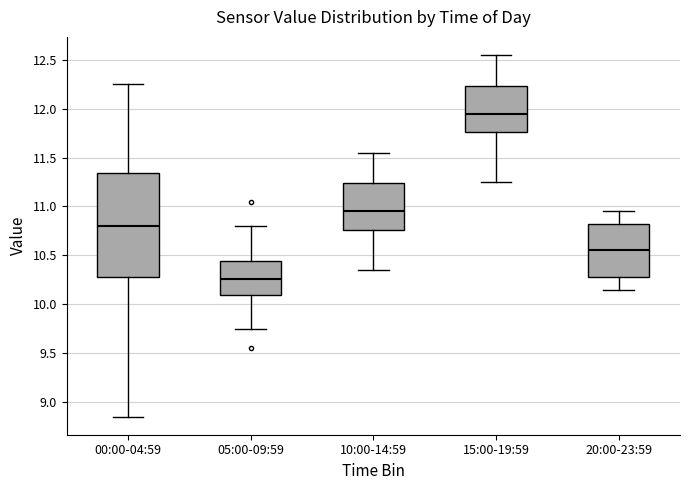

Which box has the highest median line?

15:00-19:59